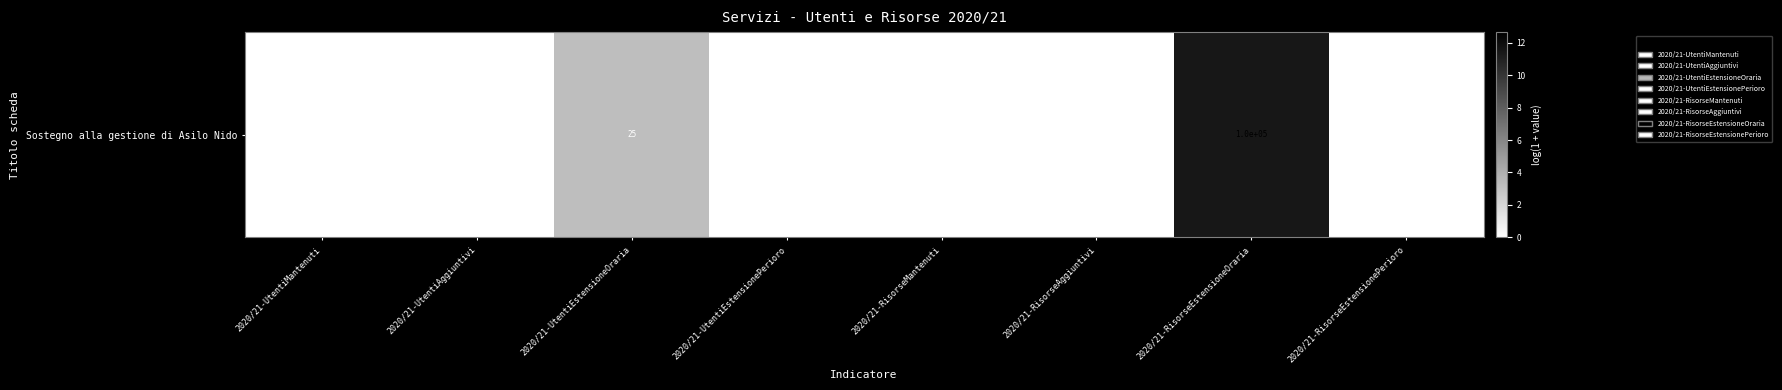

At which label is the value closest to 5?

2020/21-UtentiEstensioneOraria